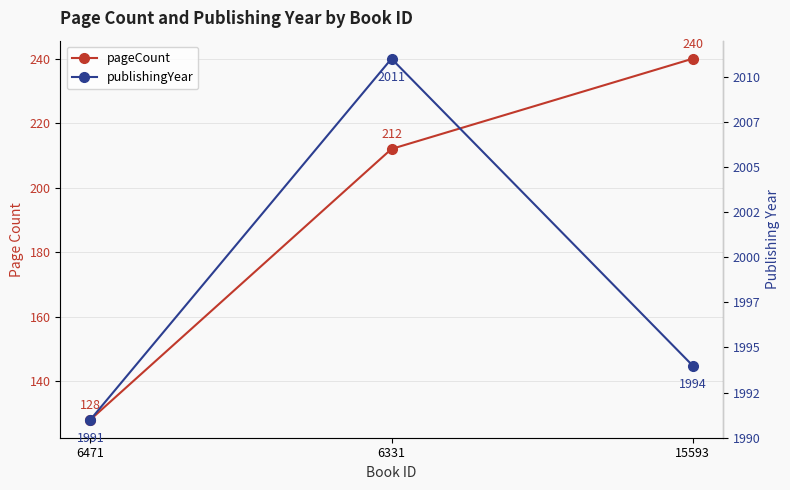

How many data points in pageCount are above 212?

1